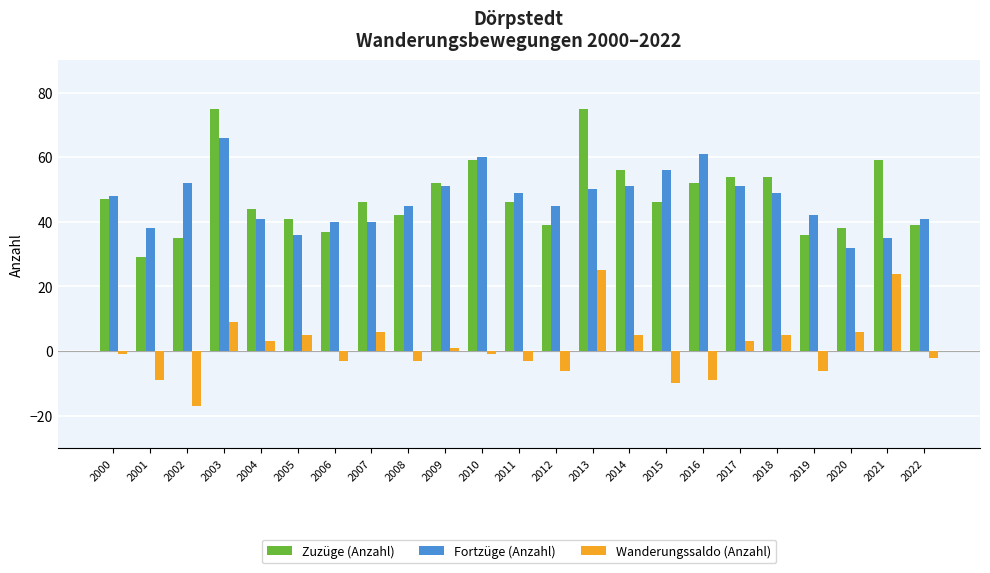

What is the total value across all series at 2002?

70